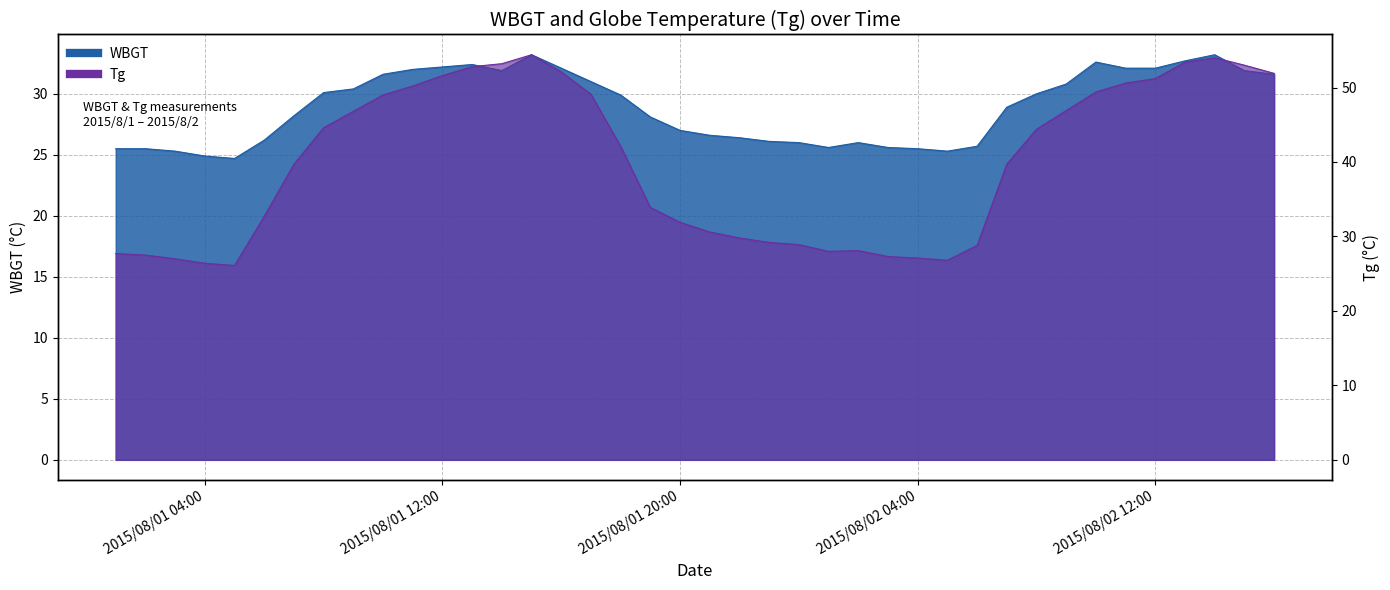

Where is the first local minimum for Tg?

2015/8/1 5:00